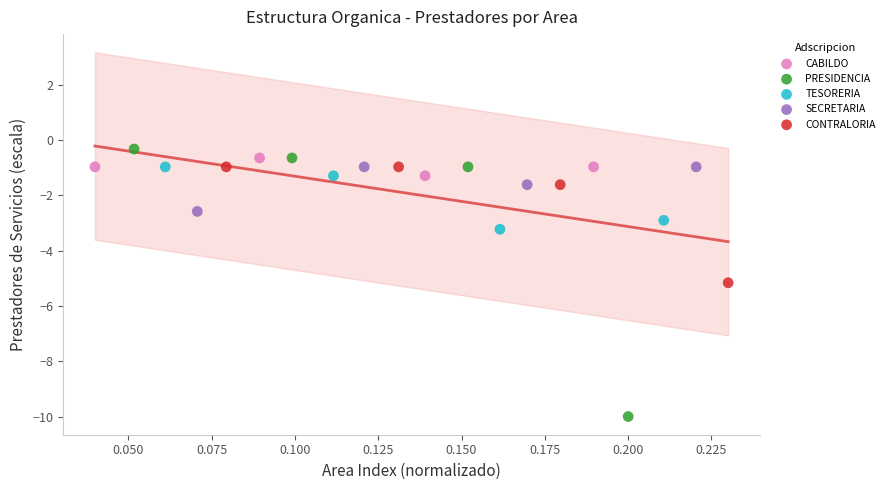

Which series reaches the minimum Y coordinate?

PRESIDENCIA